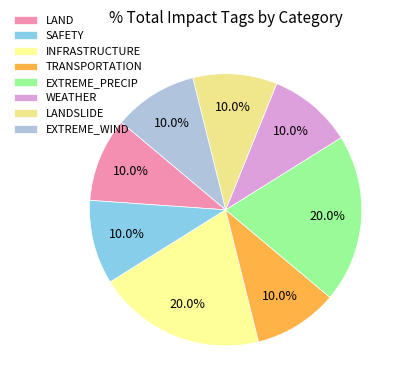

Which slice is the smallest?

WEATHER=0 (Slide buries highway)